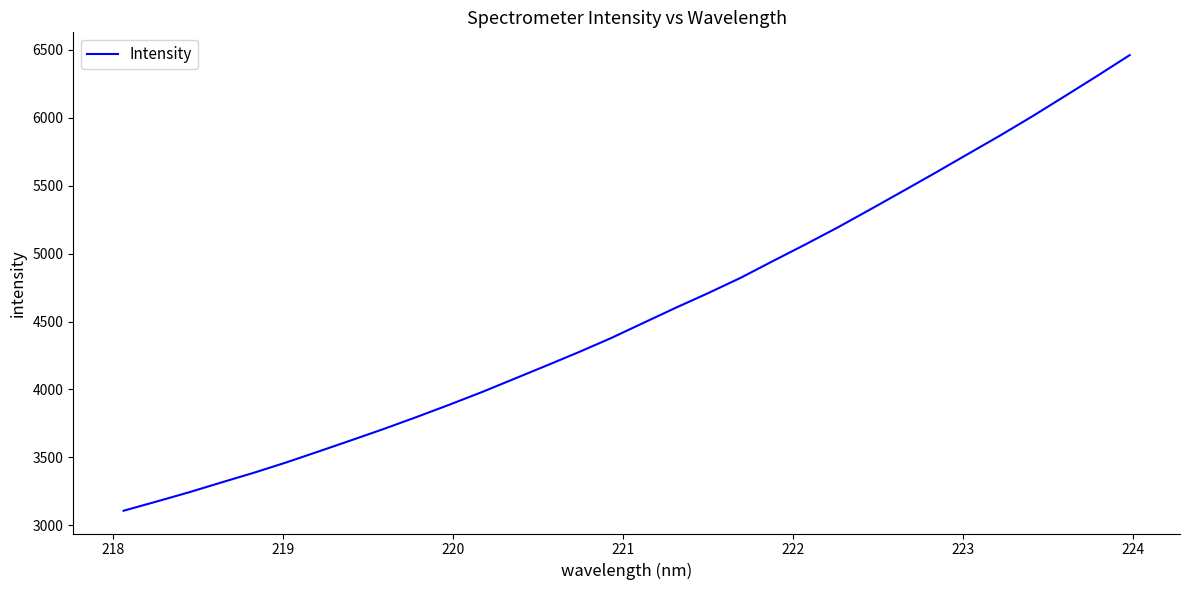

Reading left to right, extract all data points from this chart.

3106.5	3173.1	3241.3	3313.9	3385.4	3461.6	3542.6	3624.8	3707.9	3794.9	3884.6	3977.3	4075.1	4173.3	4272.9	4376.7	4489.1	4600.8	4708.8	4821.4	4945.4	5067.7	5193.3	5325.6	5459.4	5594.5	5732.0	5869.3	6011.5	6159.5	6309.0	6461.8